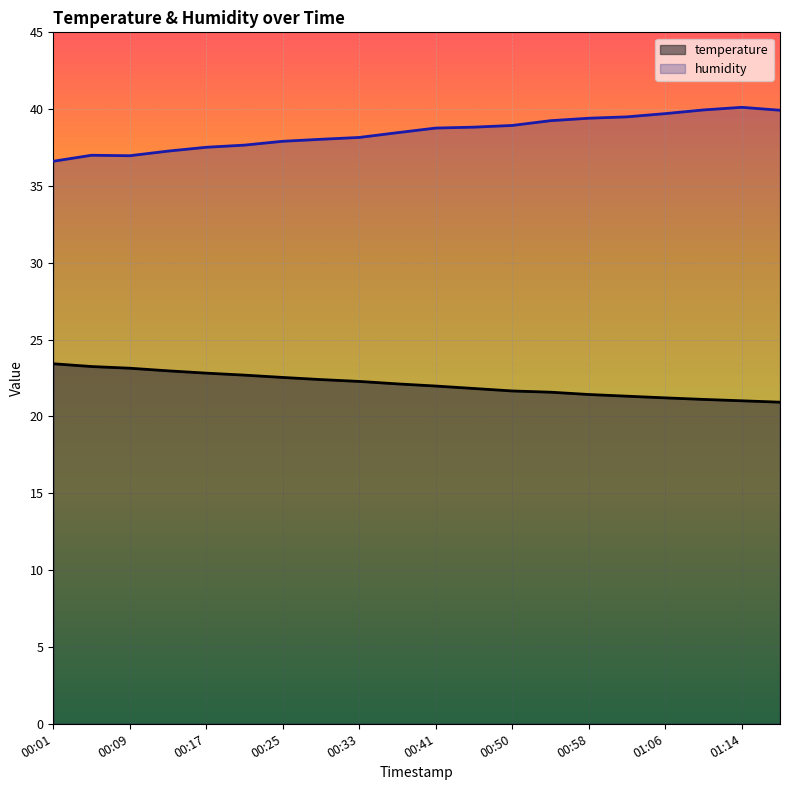

True or false: temperature has more than 2 interior local peaks.

False